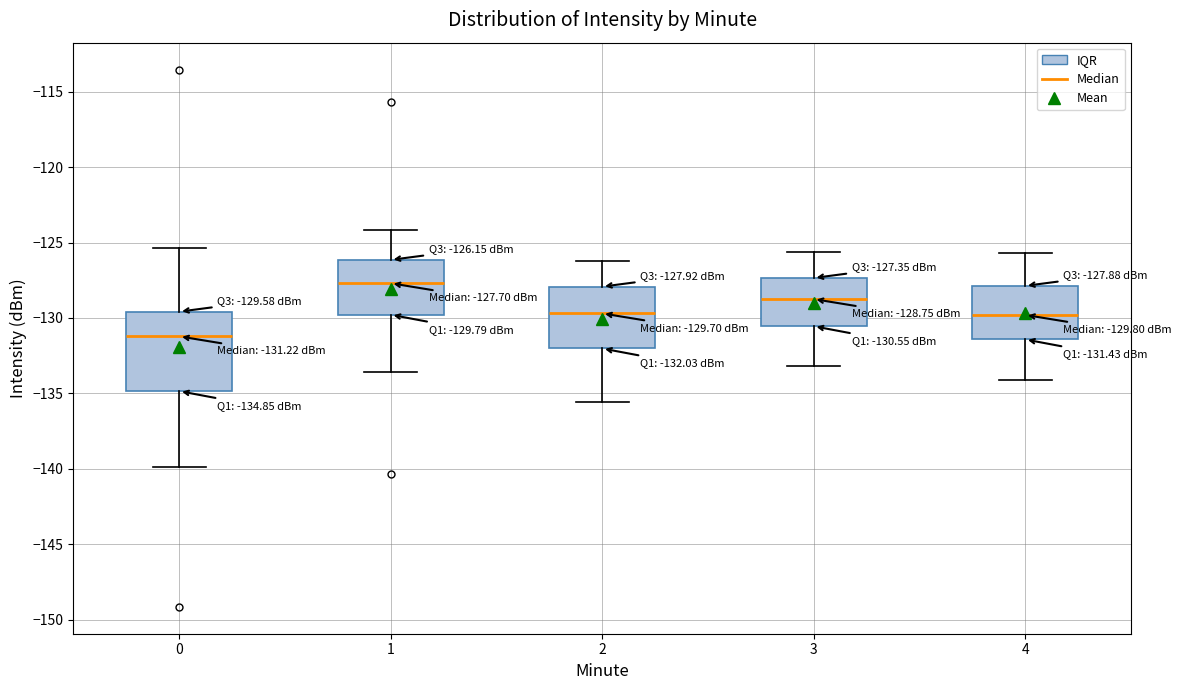

Which box's median line is the lowest?

0